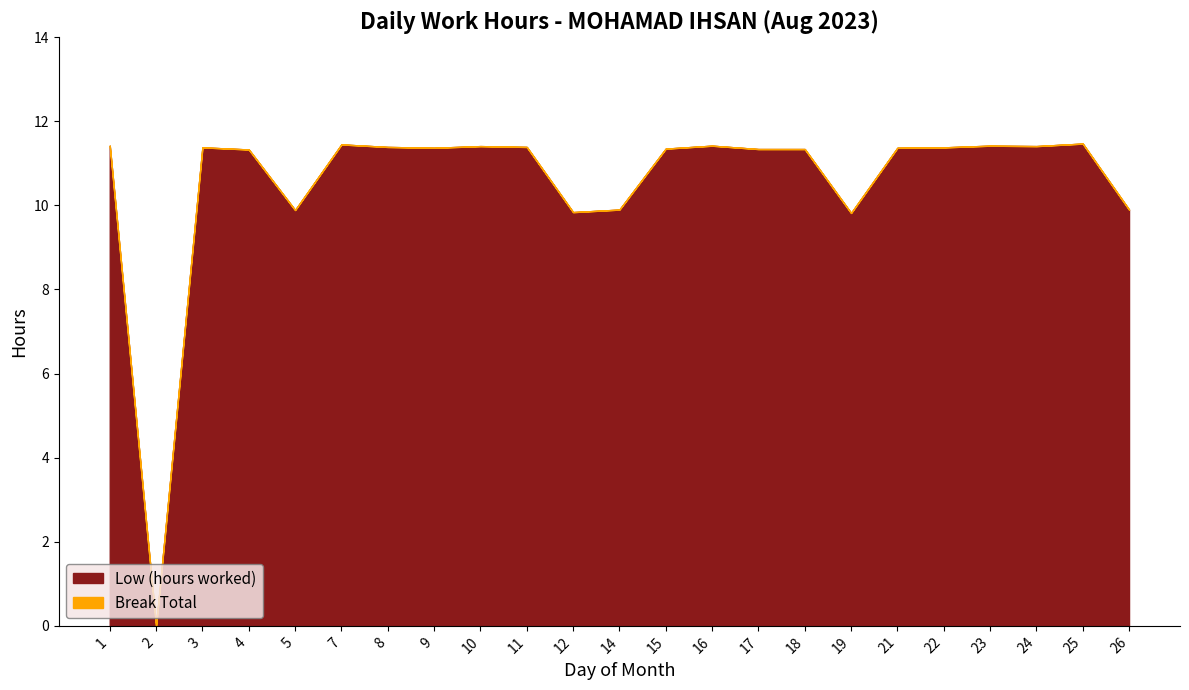

Which series has the largest total across all categories?

Low (hours worked)